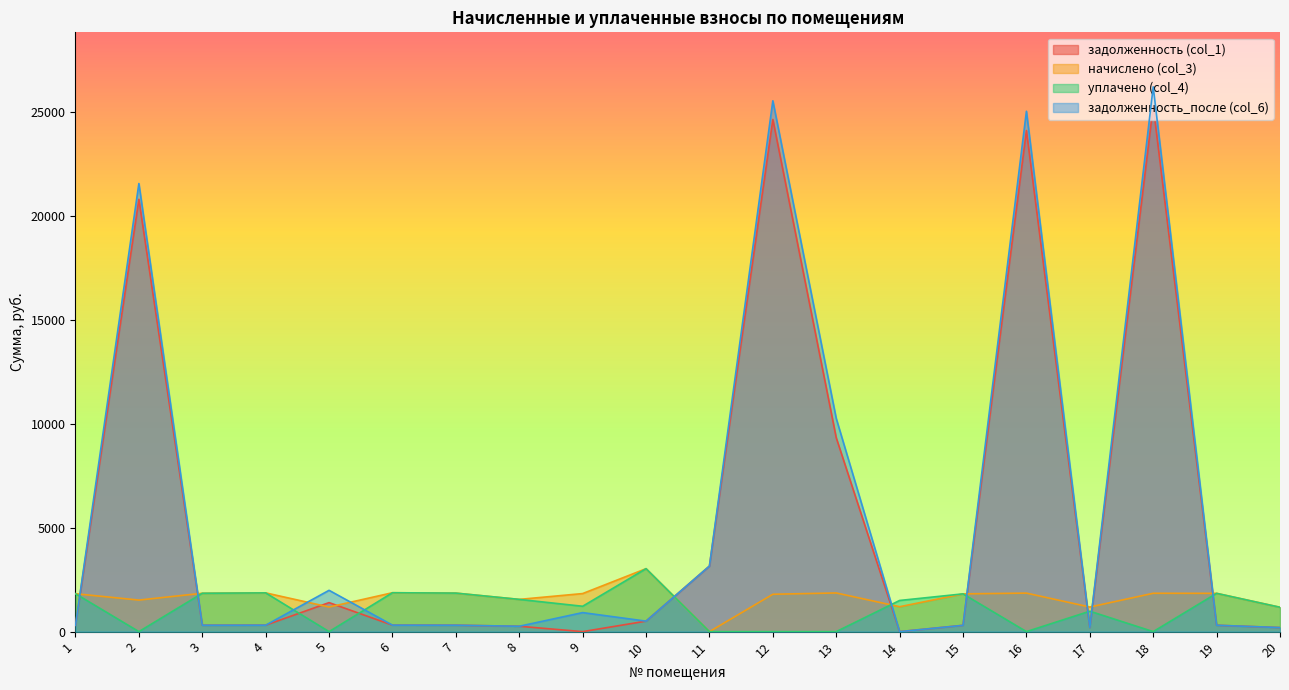

Where is the first local minimum for уплачено (col_4)?

2